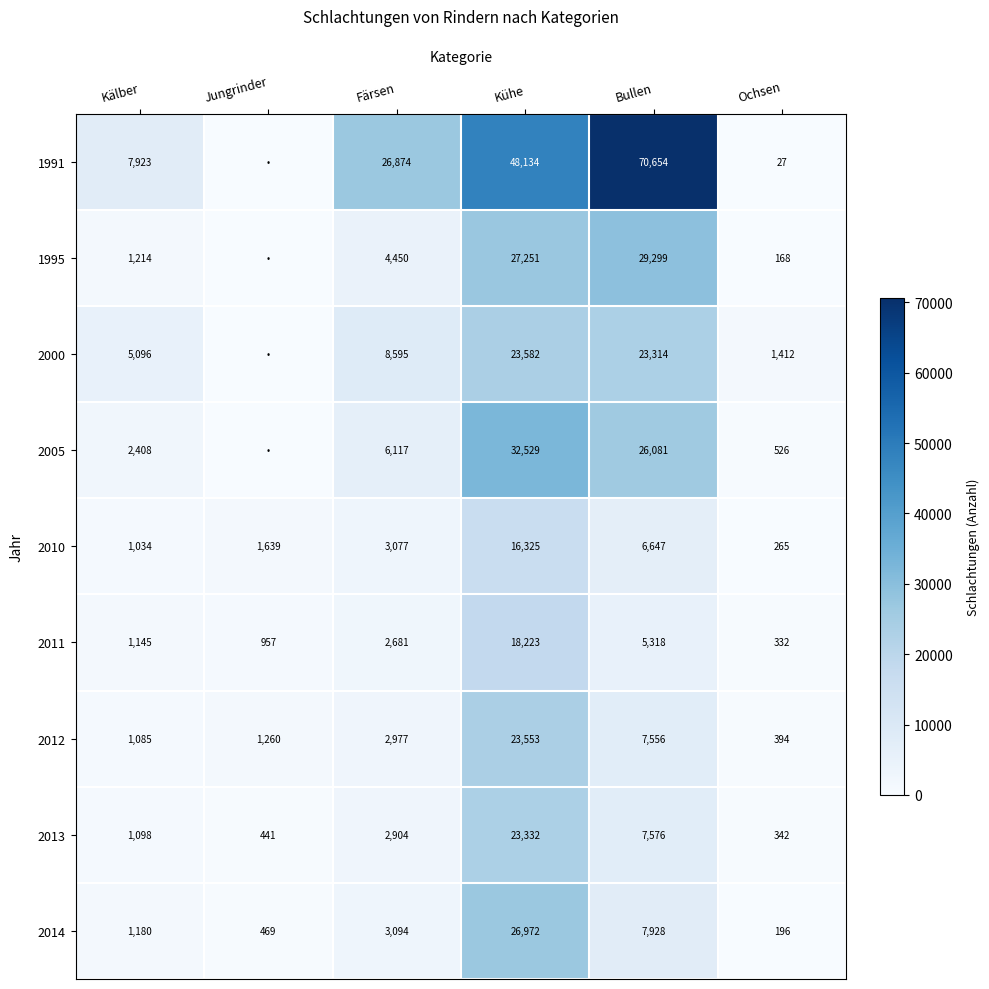

Which label corresponds to the smallest value in the chart?

Jungrinder